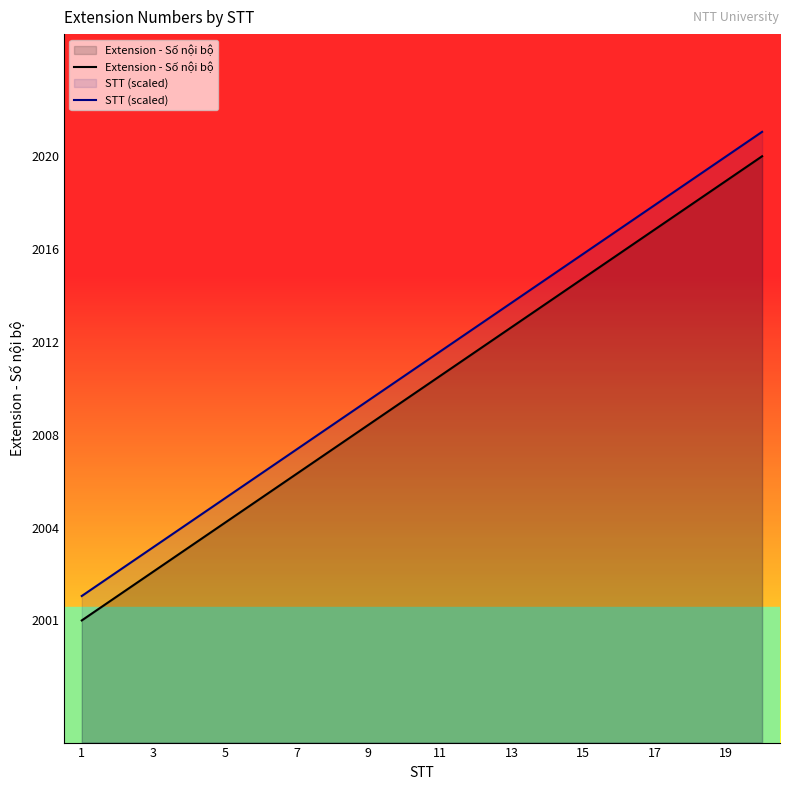

Rank the series at 13 from lowest to highest value.

Extension - Số nội bộ, STT (scaled)